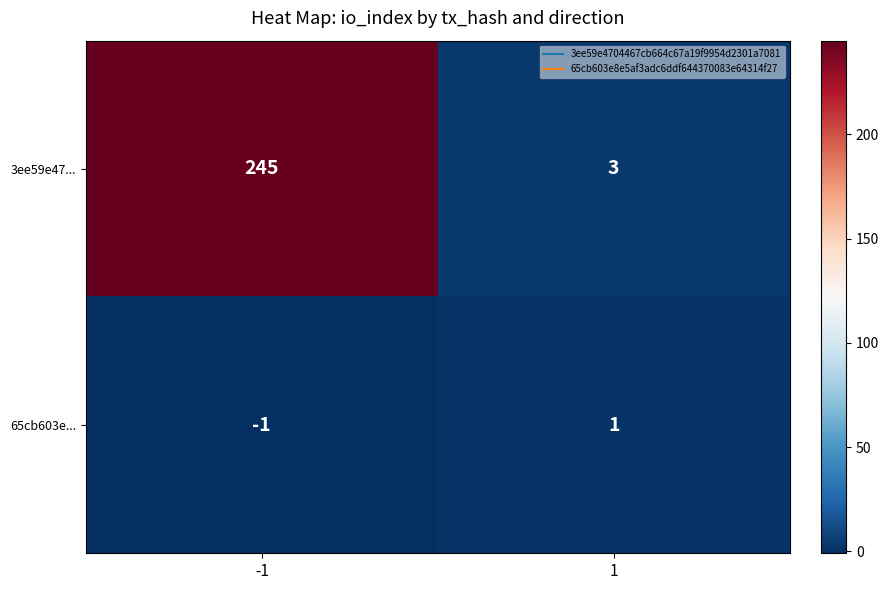

What is the maximum value shown in the chart?

245